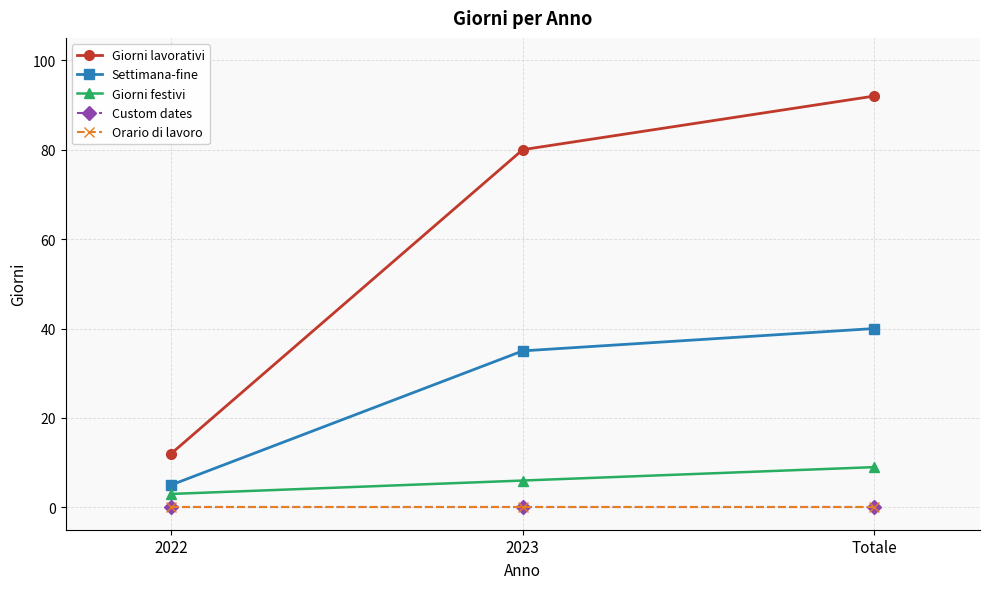

Does the chart have visible grid lines?

Yes